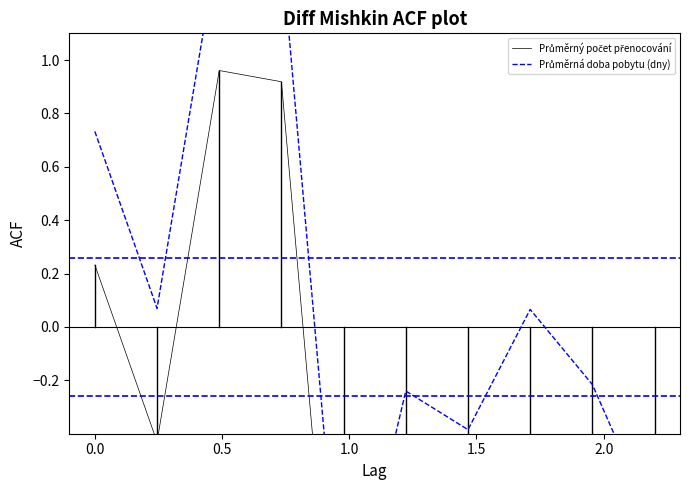

What is the minimum value for Průměrný počet přenocování?

-1.7